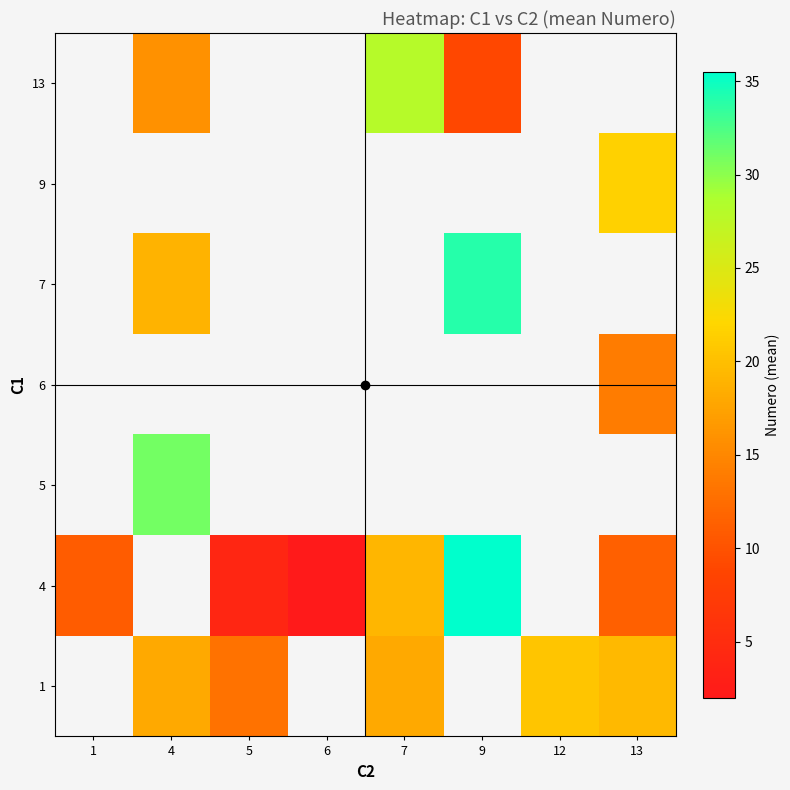

How many distinct data groups are displayed?

7